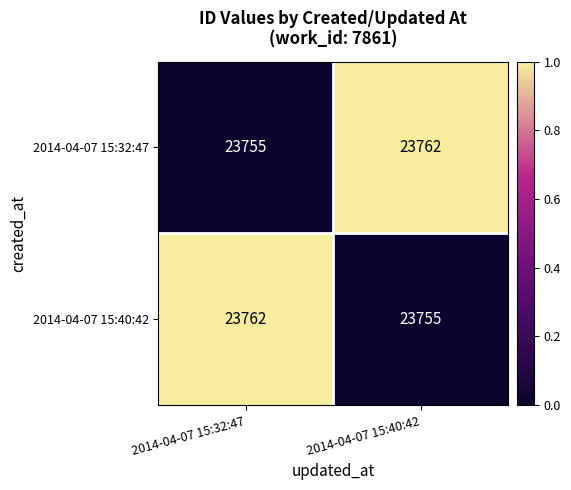

Where is 2014-04-07 15:32:47 nearest to the value 23758?

2014-04-07 15:32:47